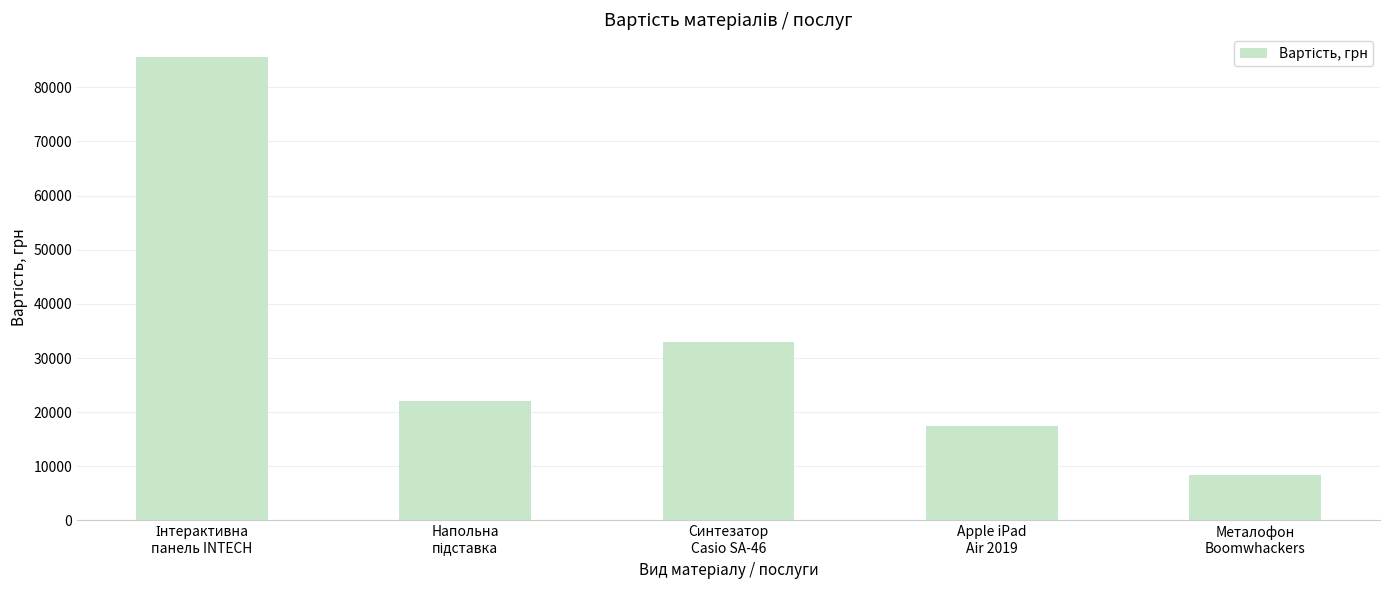

What is the smallest value displayed?

8400